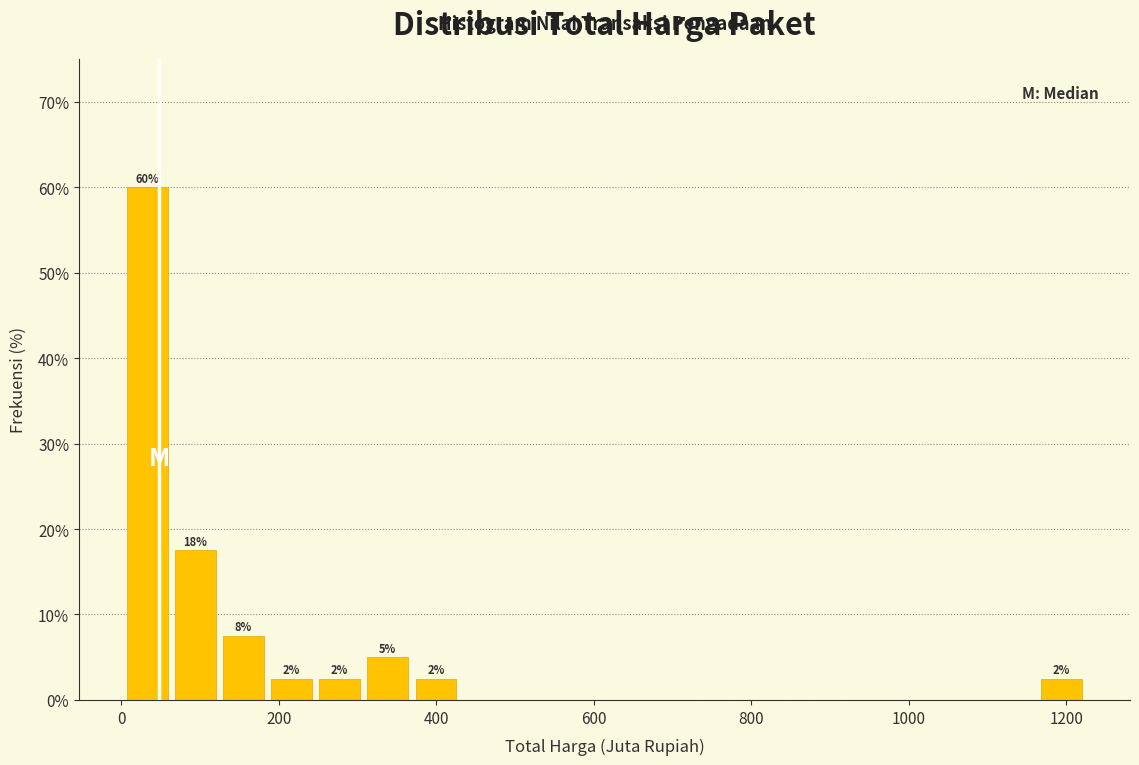

Around what value on the x-axis is the tallest bar? Give the approximate position of its centre, as read against the axis.

40